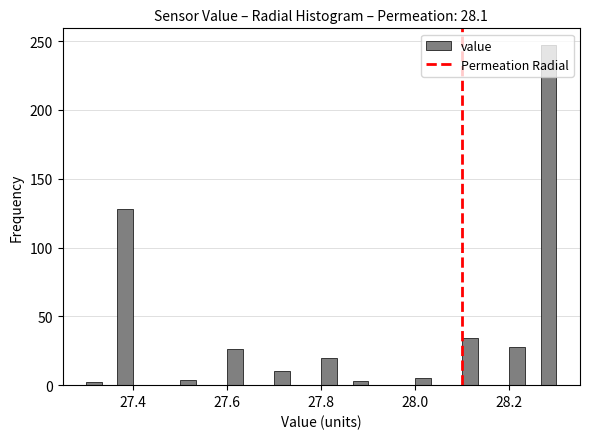

Around what value on the x-axis is the tallest bar? Give the approximate position of its centre, as read against the axis.

28.28